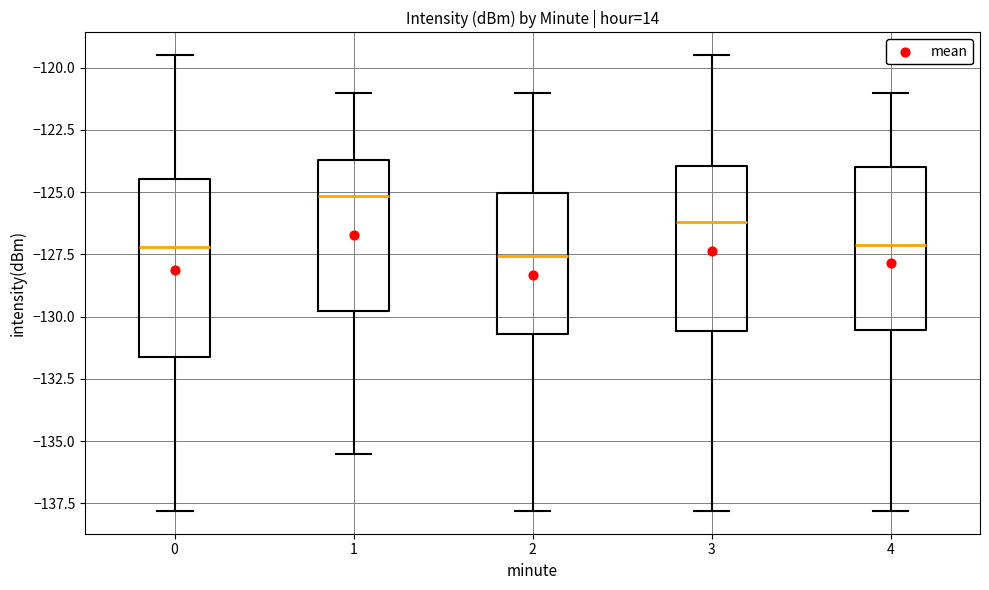

Reading left to right, read every box against the y-axis: the position of its median line, the range the box covers, and the ends of its whiskers. The values are not printed on the chart, so give them approximately, as read against the axis.

0: median -127.0, box -131.5 to -124.5, whiskers -138.0 to -119.5
1: median -125.0, box -130.0 to -123.5, whiskers -135.5 to -121.0
2: median -127.5, box -130.5 to -125.0, whiskers -138.0 to -121.0
3: median -126.0, box -130.5 to -124.0, whiskers -138.0 to -119.5
4: median -127.0, box -130.5 to -124.0, whiskers -138.0 to -121.0